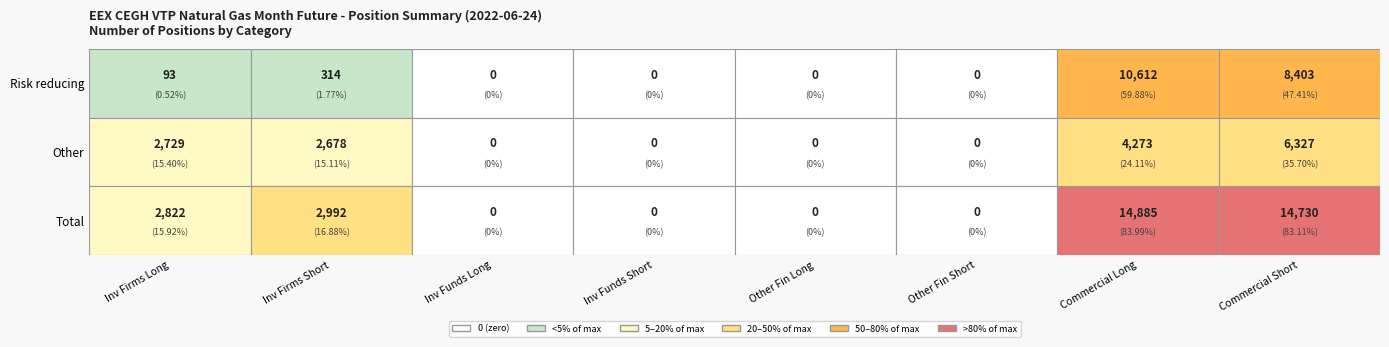

List the labels in order of Other value, smallest first.

2, 3, 4, 5, 1, 0, 6, 7